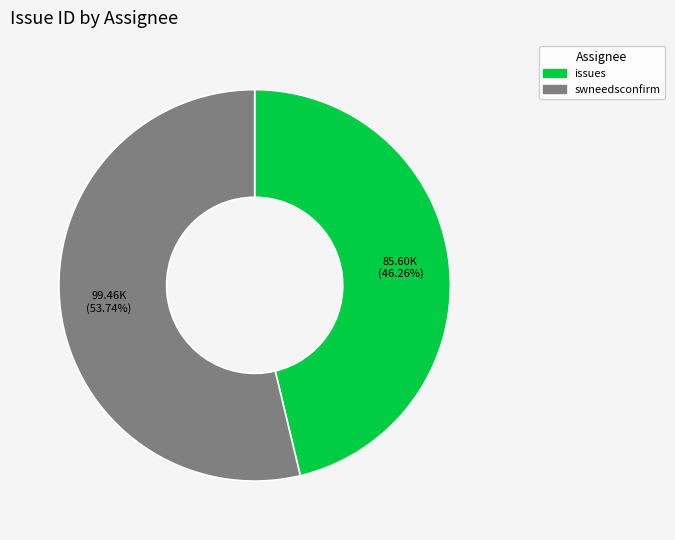

Which category has the biggest portion of the pie?

swneedsconfirm